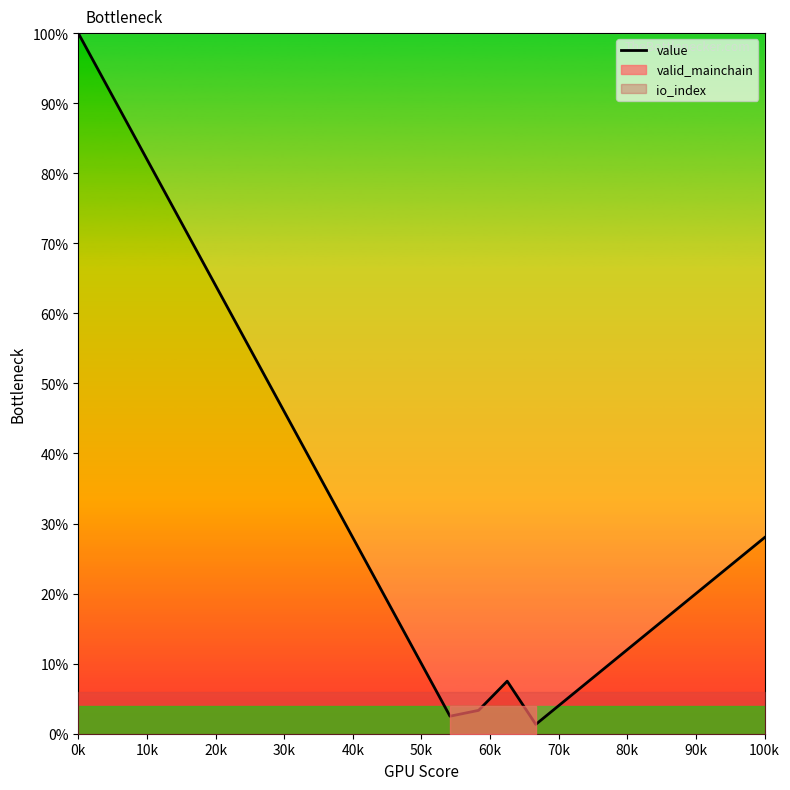

At which label does value reach its peak?

0k